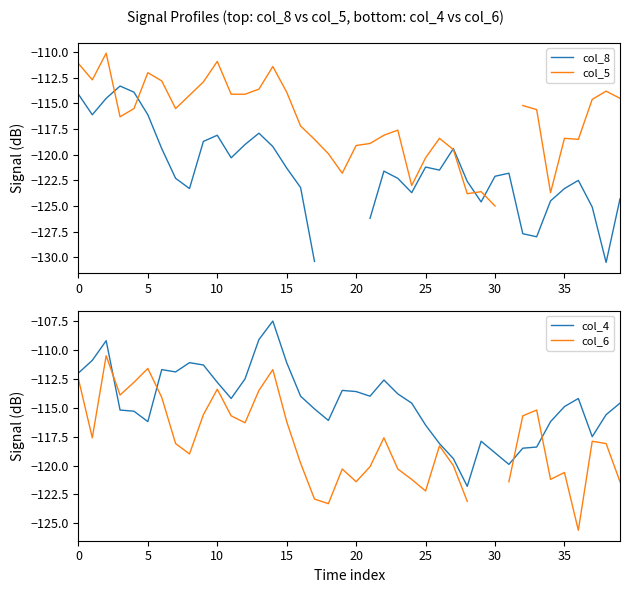

Rank the series by their maximum value, from highest to lowest.

col_4, col_5, col_6, col_8